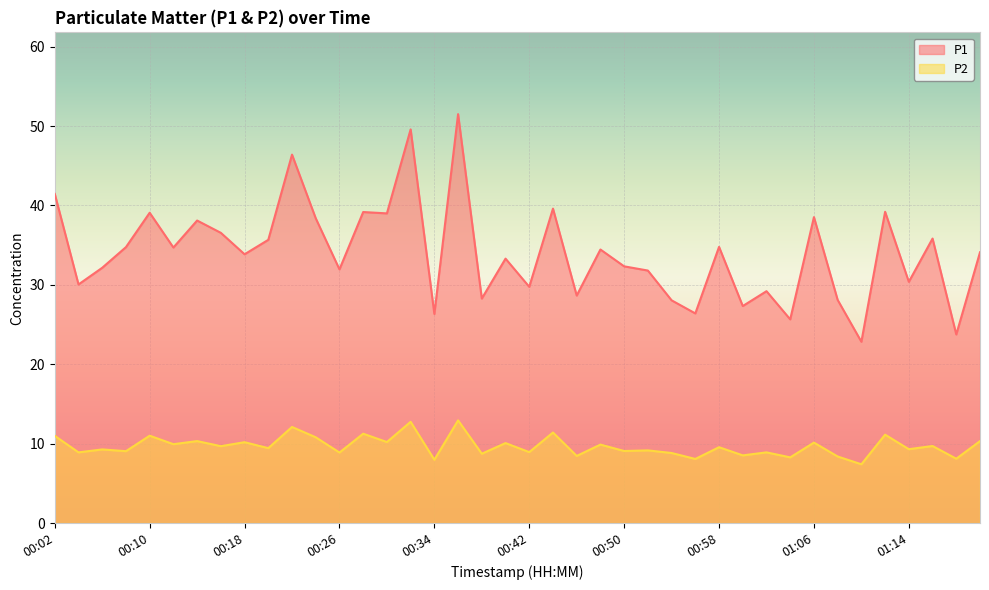

What is the difference between the P2 values at 00:32 and 00:26?

3.9